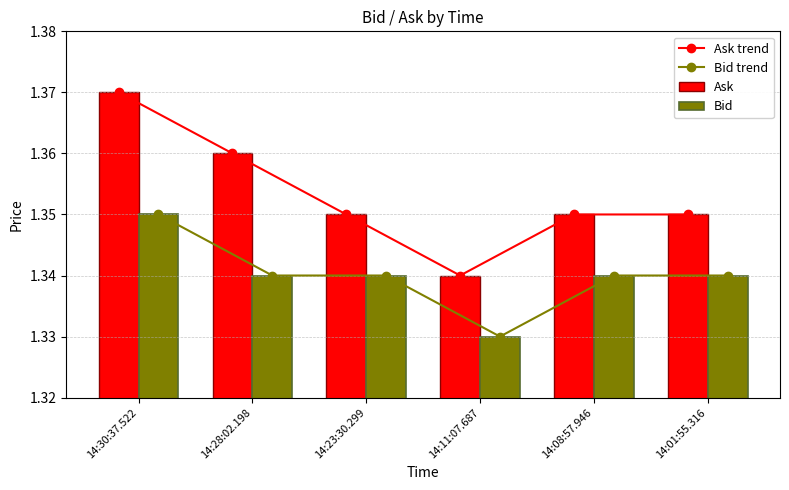

Reading right to left, list all the values displayed in this chart.

Ask trend: 14:01:55.316=1.4	14:08:57.946=1.4	14:11:07.687=1.3	14:23:30.299=1.4	14:28:02.198=1.4	14:30:37.522=1.4
Bid trend: 14:01:55.316=1.3	14:08:57.946=1.3	14:11:07.687=1.3	14:23:30.299=1.3	14:28:02.198=1.3	14:30:37.522=1.4
Ask: 14:01:55.316=1.4	14:08:57.946=1.4	14:11:07.687=1.3	14:23:30.299=1.4	14:28:02.198=1.4	14:30:37.522=1.4
Bid: 14:01:55.316=1.3	14:08:57.946=1.3	14:11:07.687=1.3	14:23:30.299=1.3	14:28:02.198=1.3	14:30:37.522=1.4